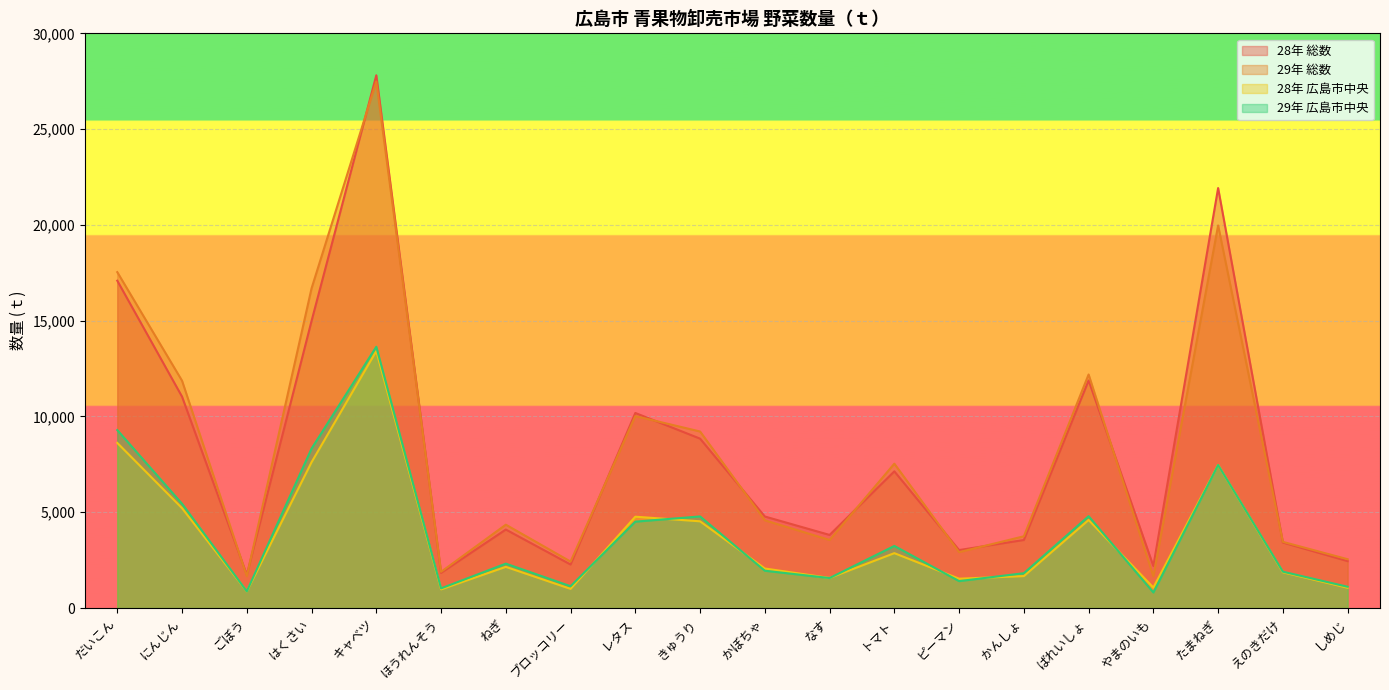

At だいこん, list the series in order from largest to smallest.

29年 総数, 28年 総数, 29年 広島市中央, 28年 広島市中央